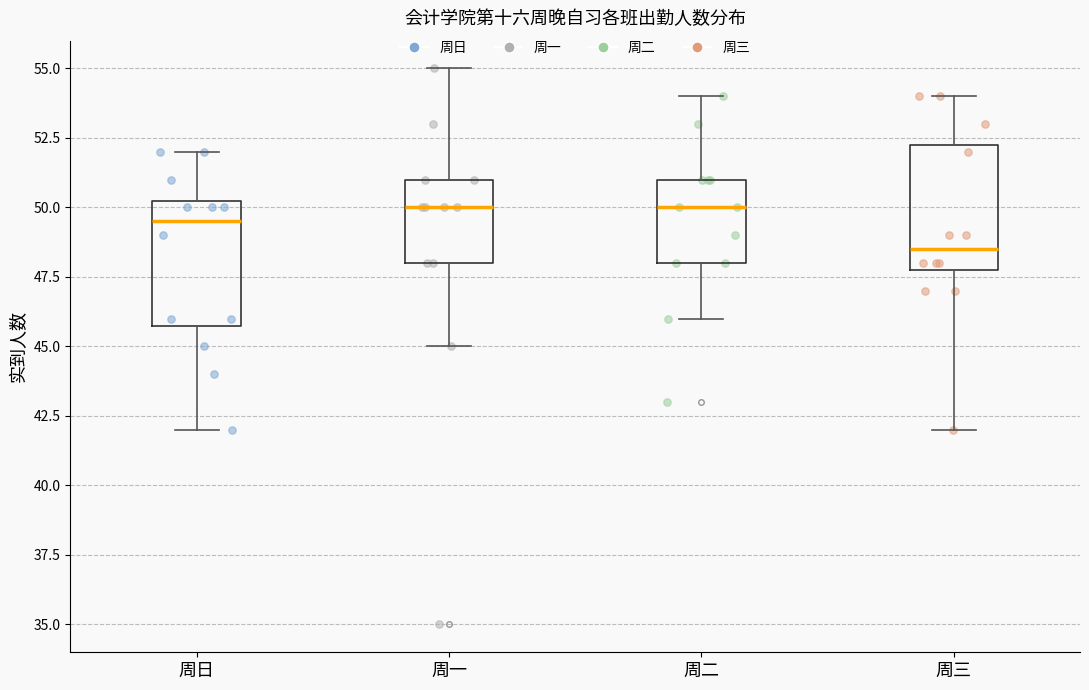

Reading left to right, transcribe this box plot: for each box, give where its median line is, the range the box spans, and where its two whiskers end, as read against the y-axis. The values are not printed on the chart, so give them approximately, as read against the axis.

周日: median 49.5, box 46.0 to 50.5, whiskers 42.0 to 52.0
周一: median 50.0, box 48.0 to 51.0, whiskers 45.0 to 55.0
周二: median 50.0, box 48.0 to 51.0, whiskers 46.0 to 54.0
周三: median 48.5, box 48.0 to 52.5, whiskers 42.0 to 54.0